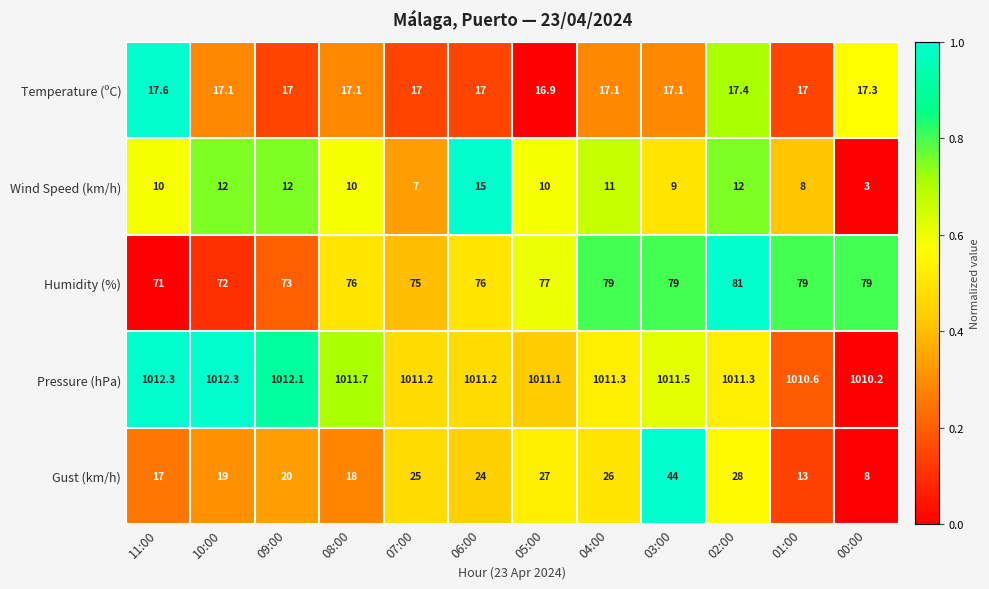

At which category is the sum across all series the highest?

03:00